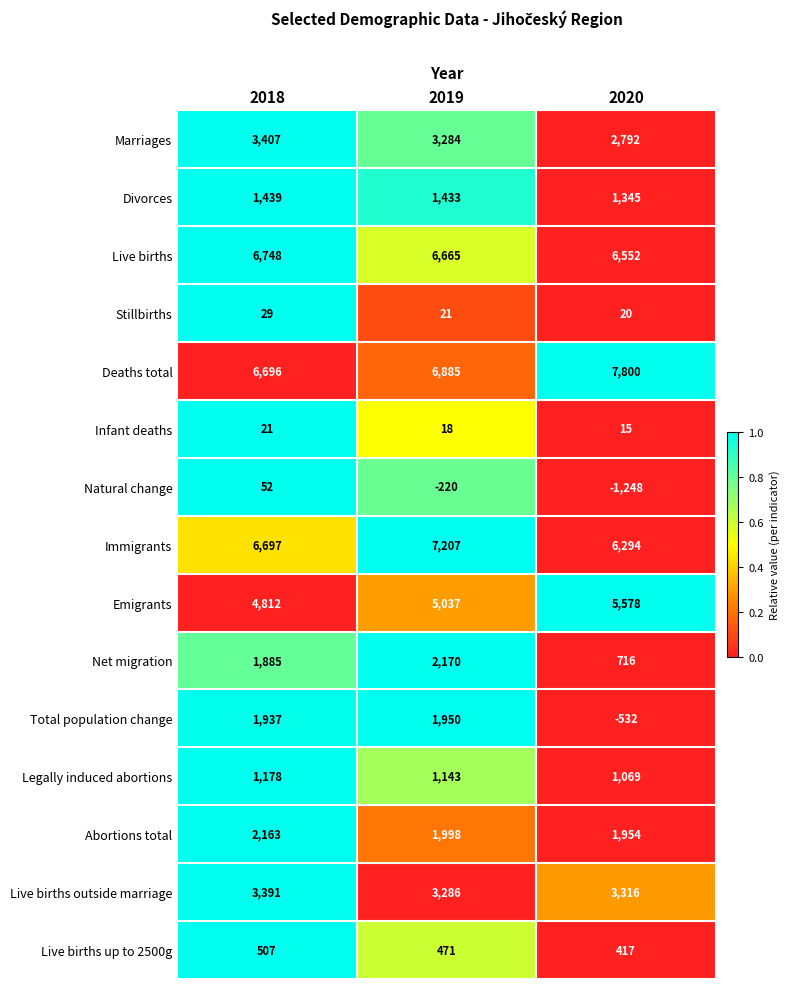

What is the greatest value displayed?

7800